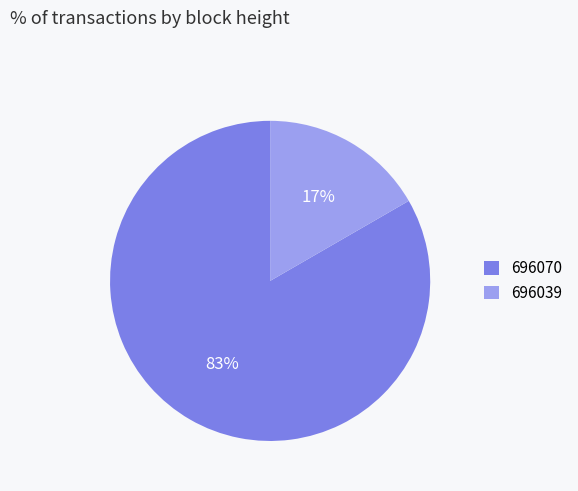

How many slices are in this pie chart?

2